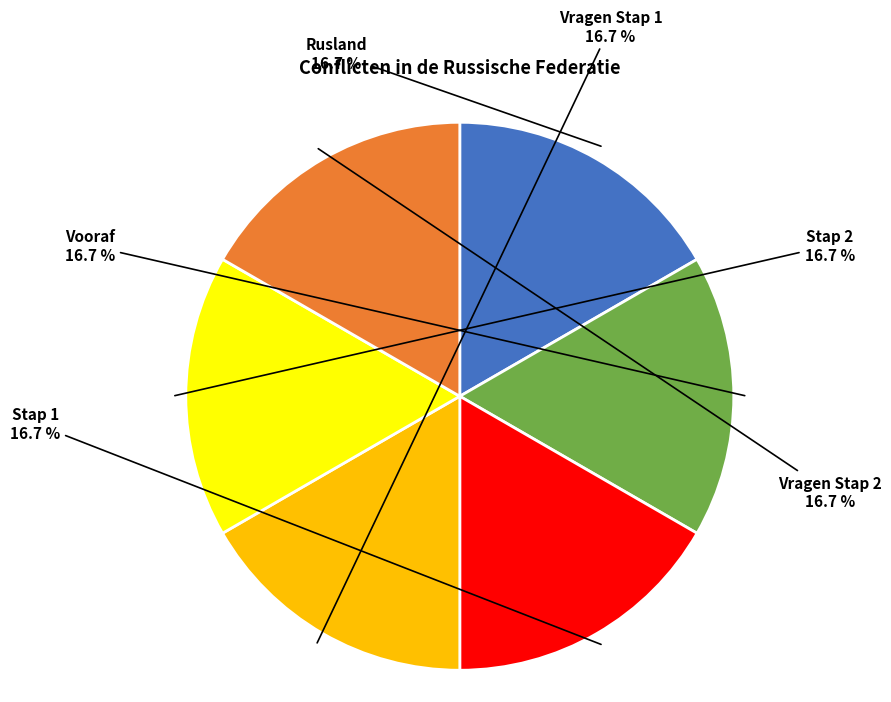

What is the ratio of the value at Vragen Stap 2 to the value at Rusland?

1.0